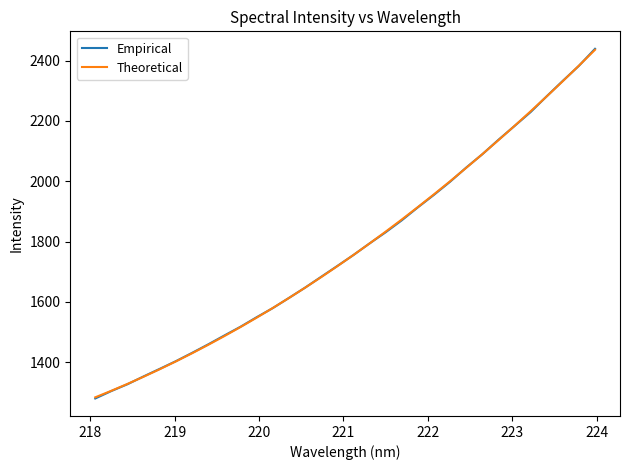

Which series has the widest spread of values?

Empirical